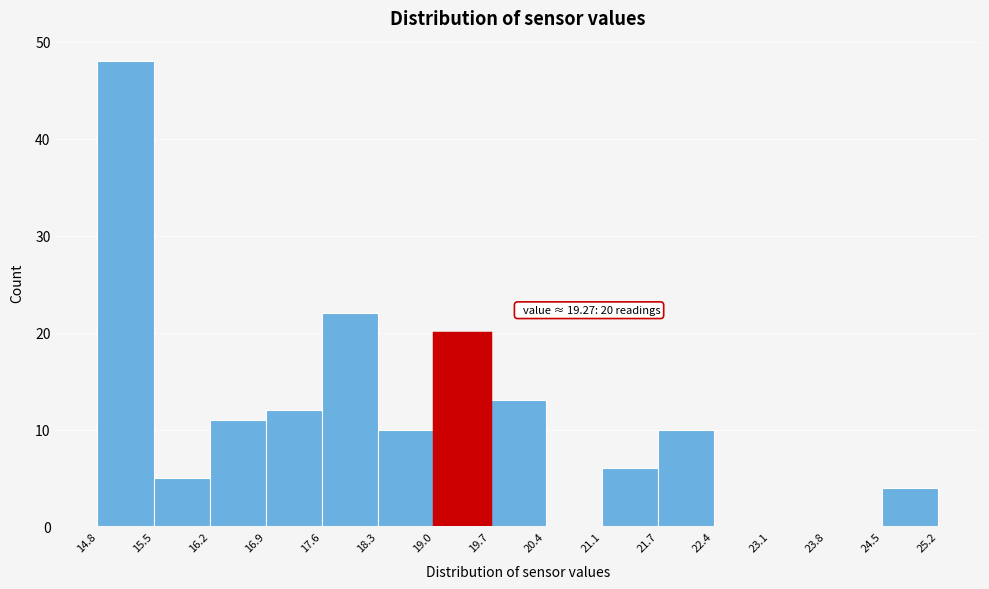

Over which range of the x-axis is the bar tallest?

14.8 to 15.5